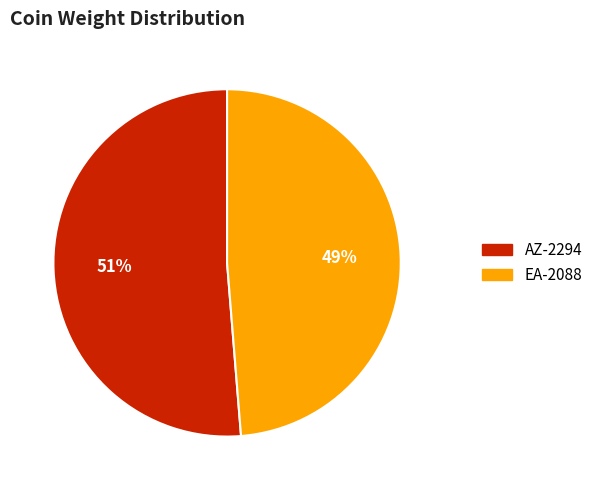

Which slice is the smallest?

EA-2088